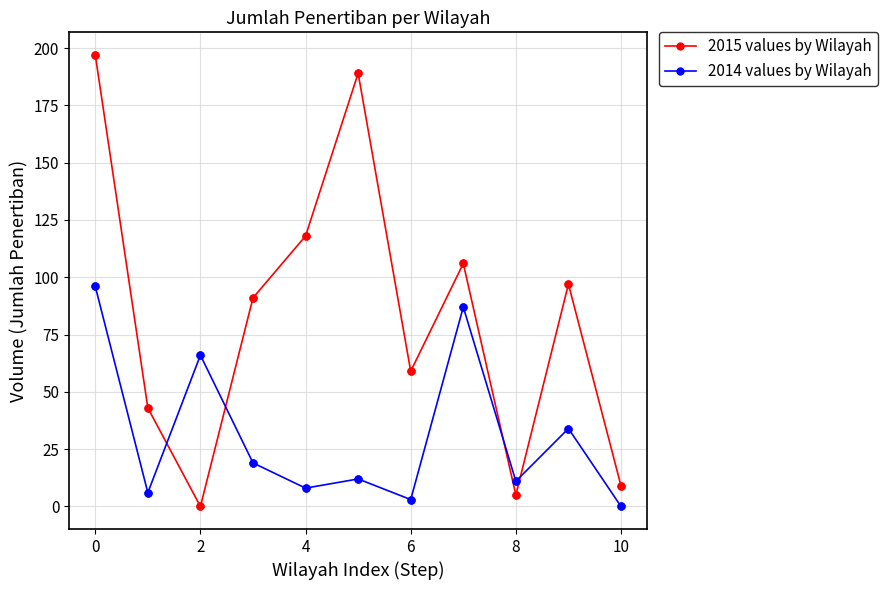

Which series has the largest total across all categories?

2015 values by Wilayah